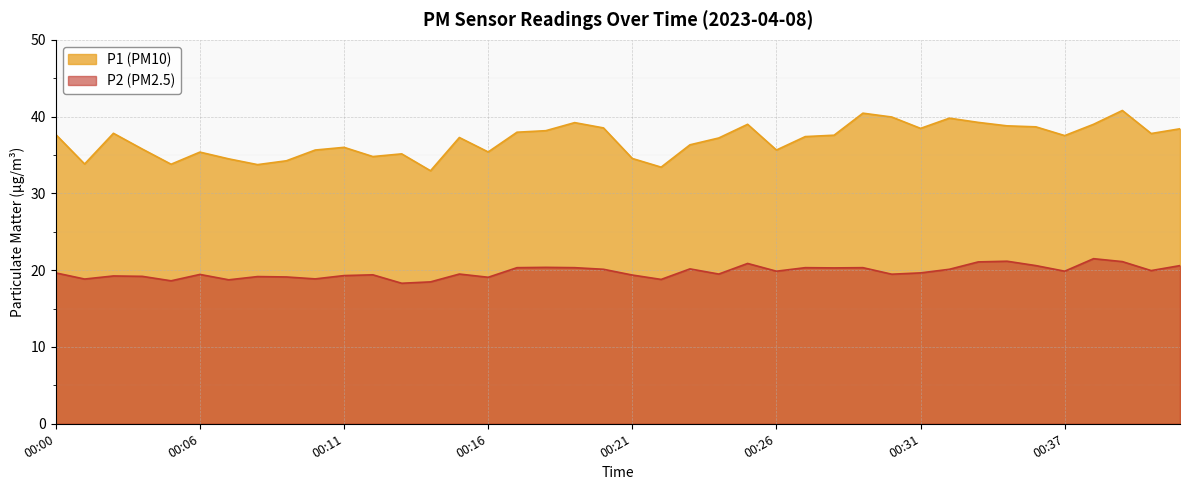

What are all the series names shown in the legend?

P1 (PM10), P2 (PM2.5)